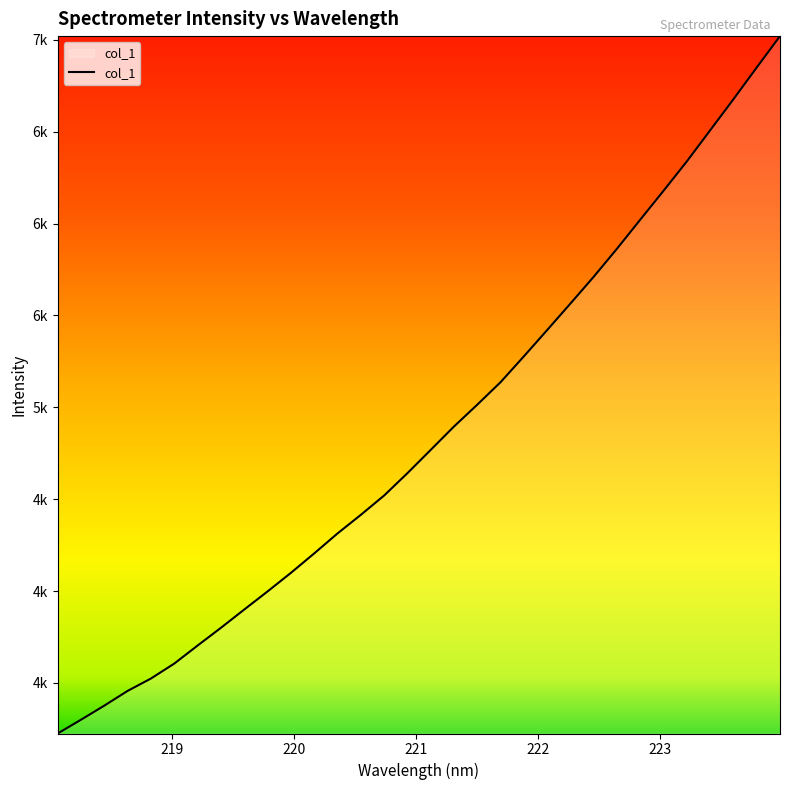

Does the chart display data point markers on the line(s)?

No